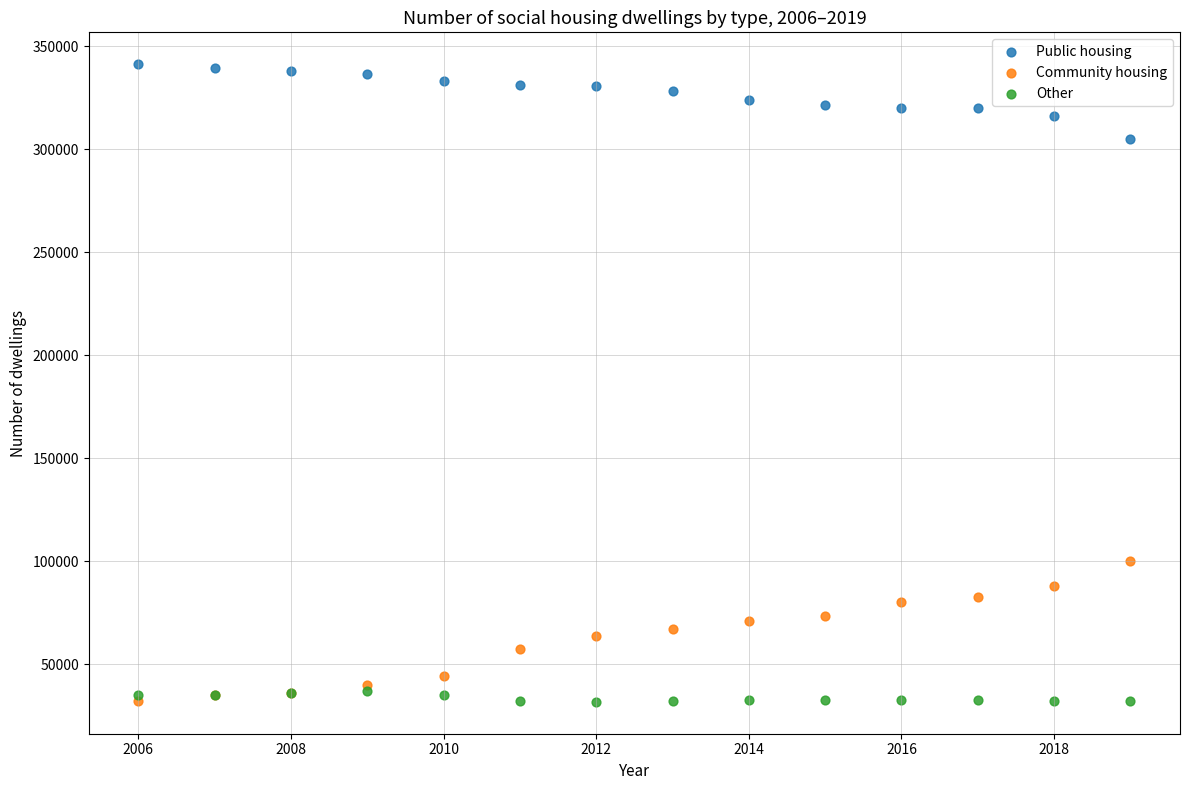

Across all series, what Y value is closest to 186581?

100205